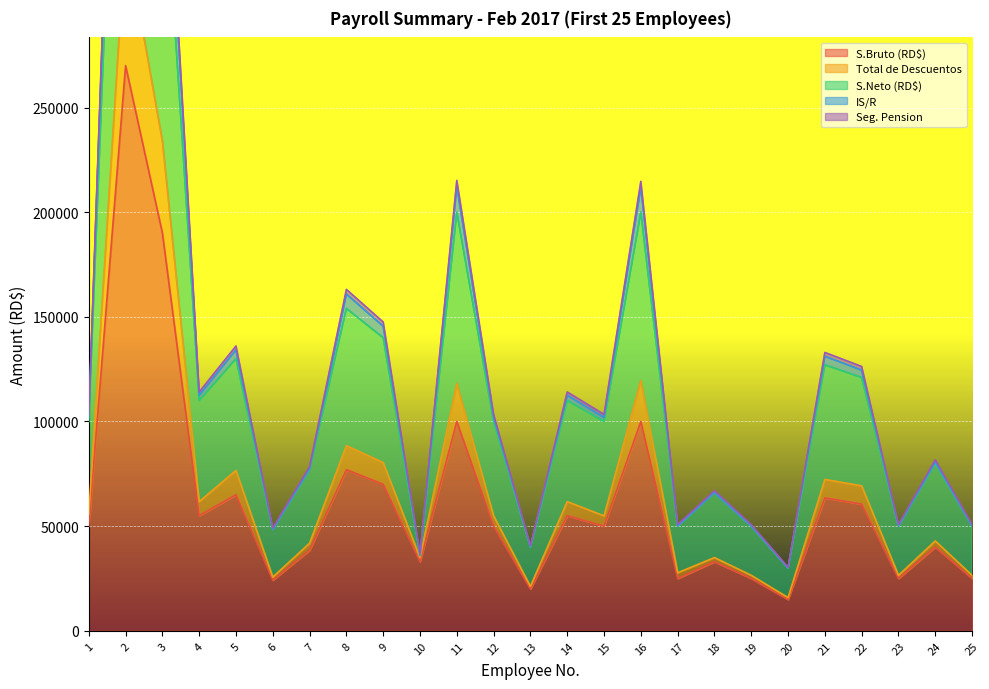

What is the value of the S.Bruto (RD$) point at the 6th from the left?

24200.0